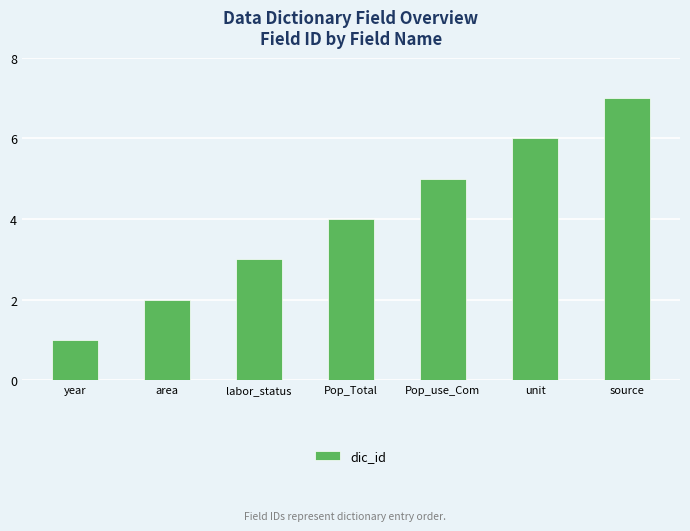

List the labels in order of value, largest first.

source, unit, Pop_use_Com, Pop_Total, labor_status, area, year